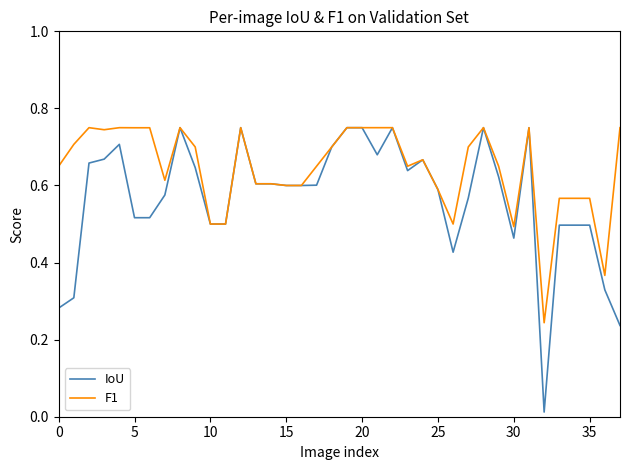

List the series in order of their overall mean, highest first.

F1, IoU